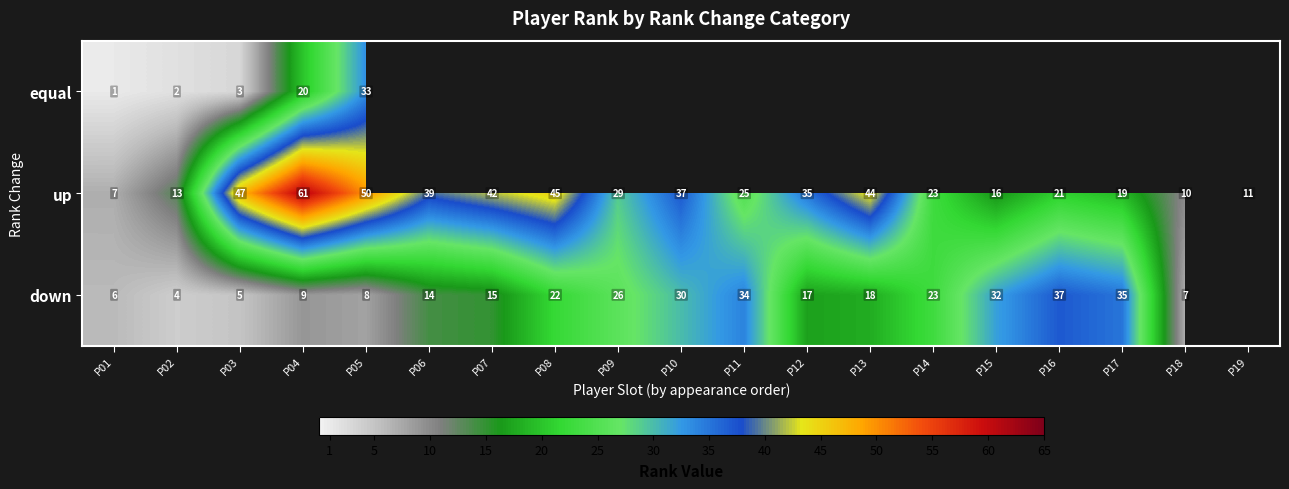

Rank the series at P03 from lowest to highest value.

equal, down, up